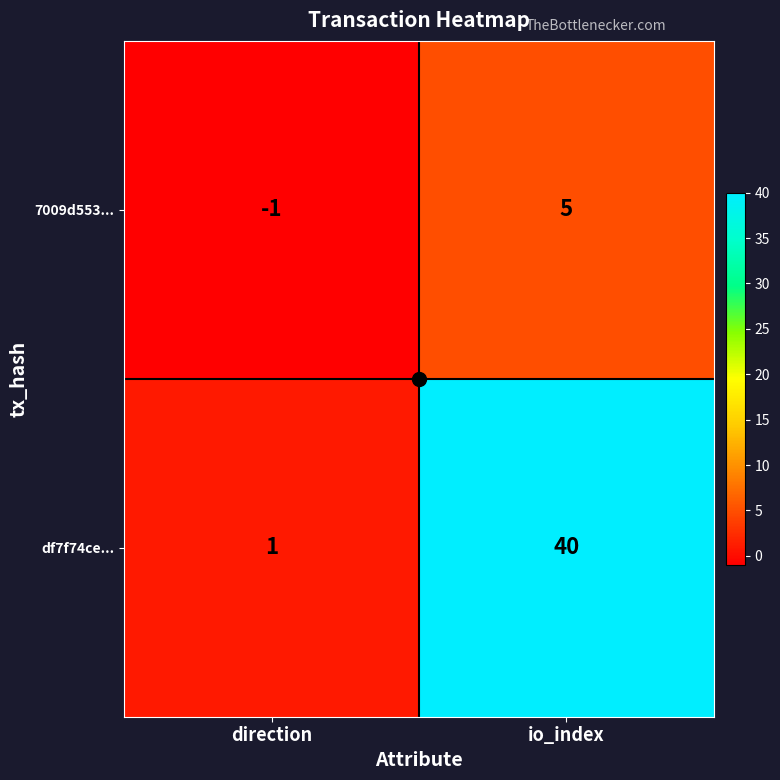

Is the value of 7009d553... at io_index greater than the value of df7f74ce... at direction?

Yes